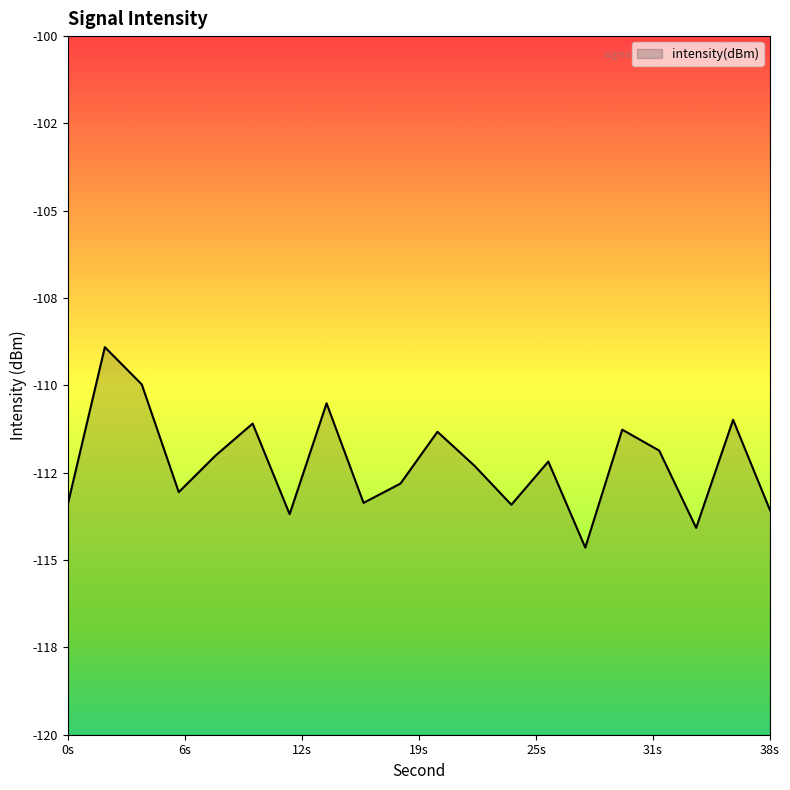

What is the change in value from 2 to 8?

-3.1